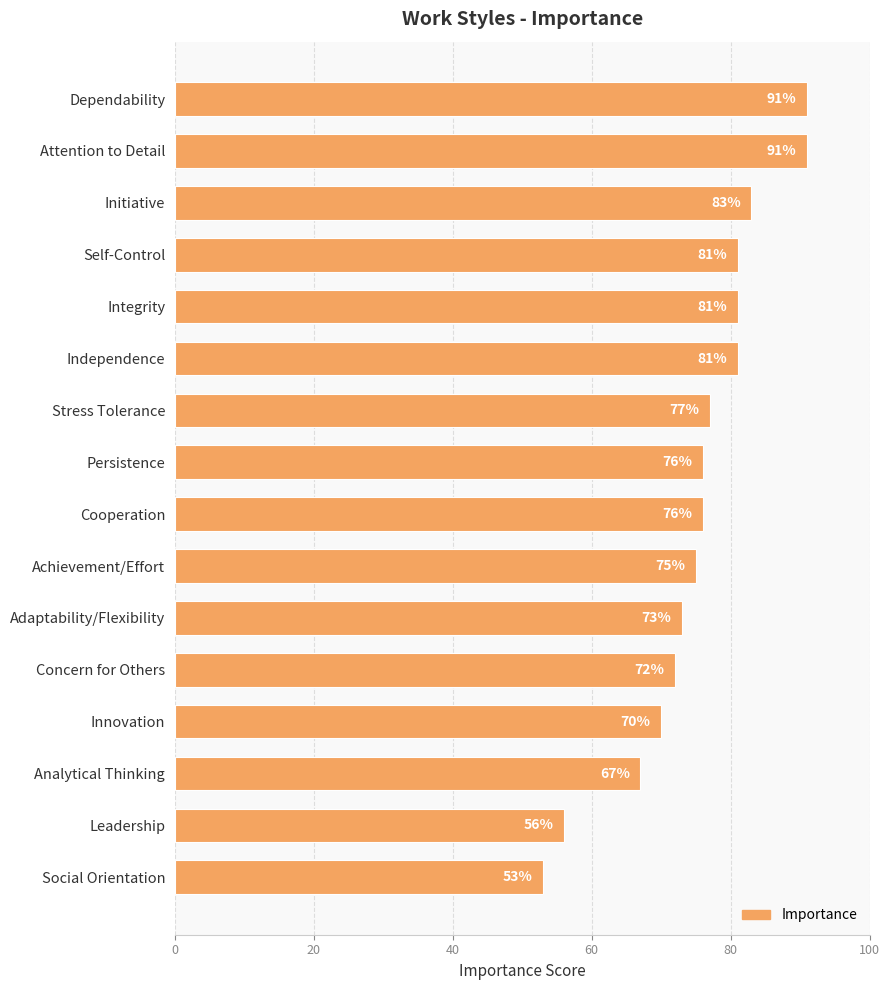

How many bars are there in total?

16